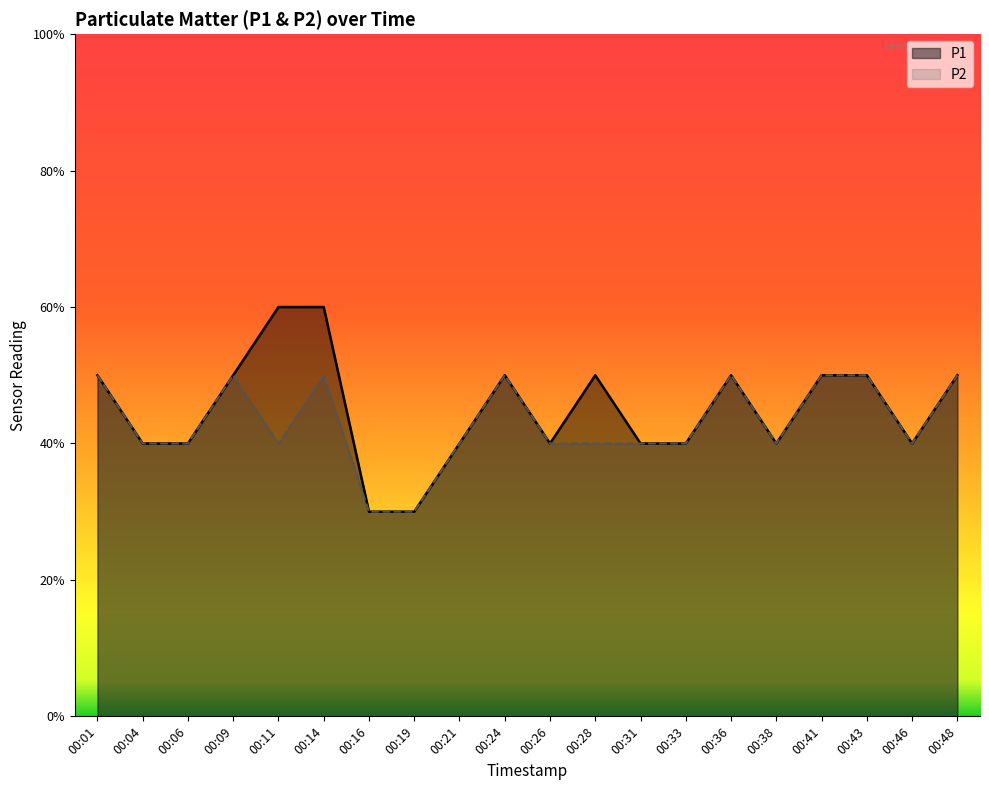

Which category has the highest value in the P2 series?

00:01